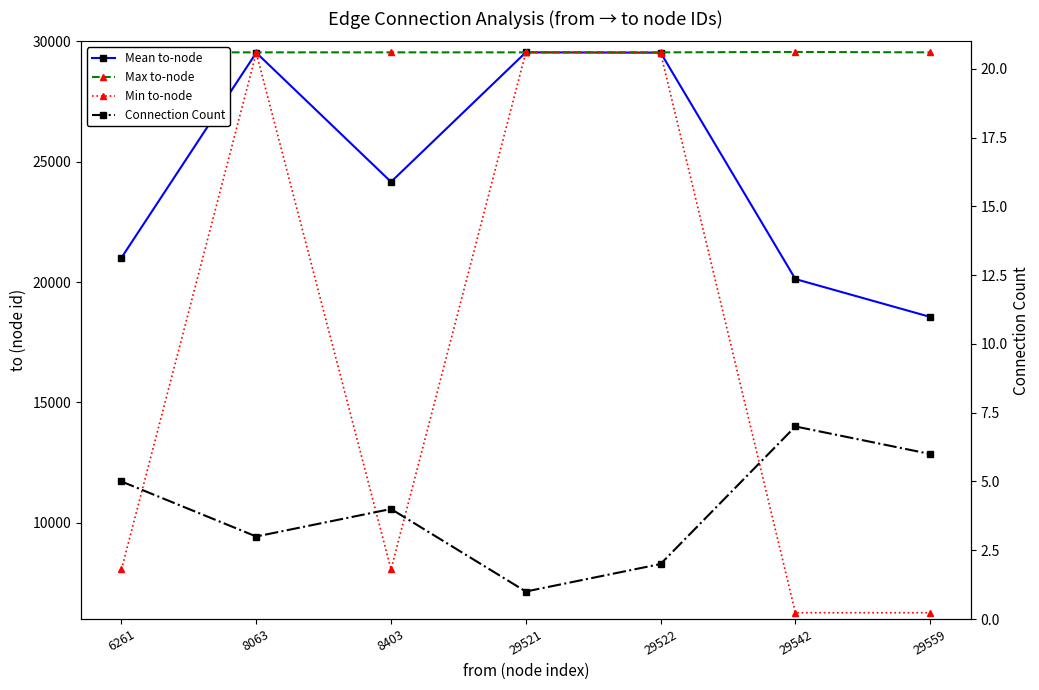

What is the value of the Mean to-node point at the 3rd from the left?

24162.2